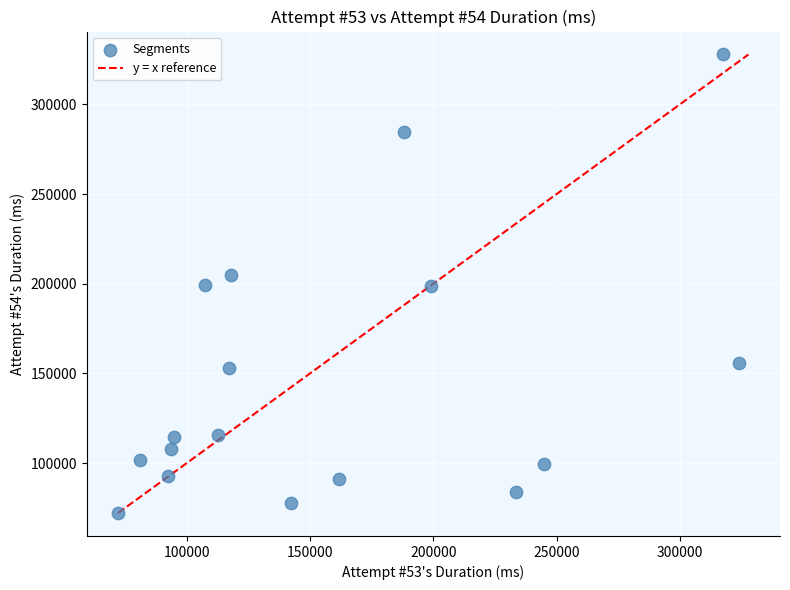

What is the range of X values (max minus min)?

251694